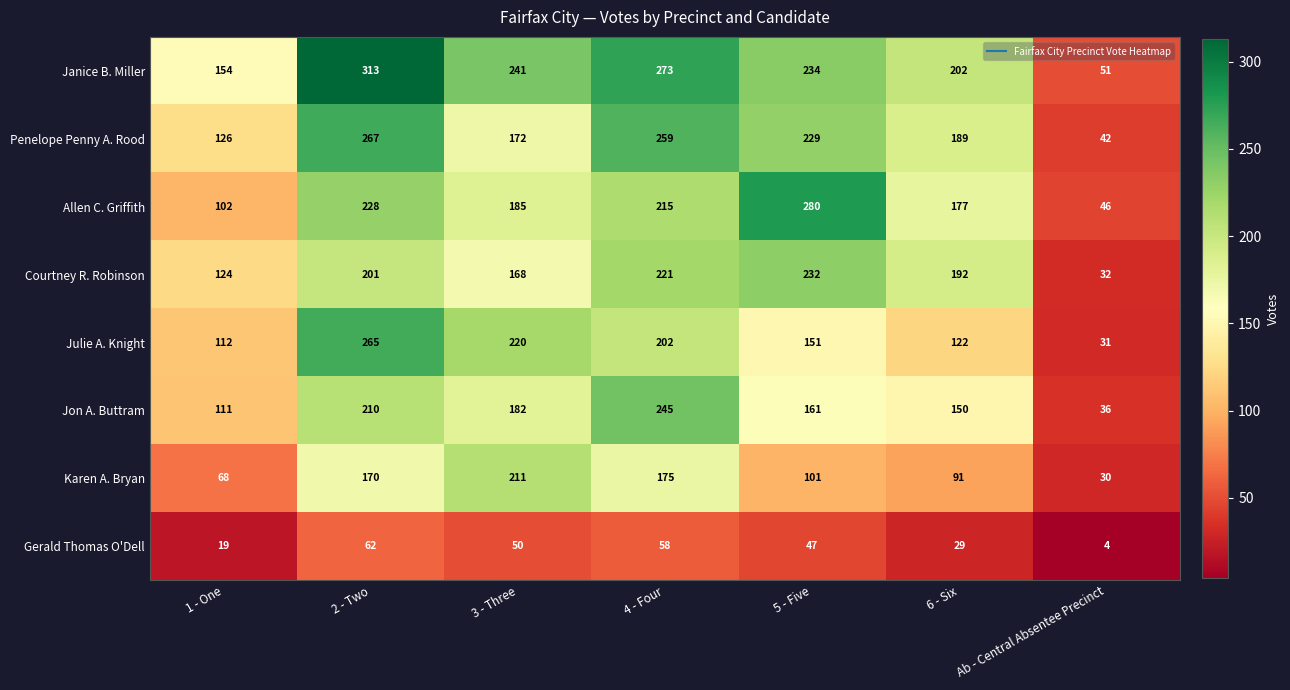

What is the smallest value displayed?

4